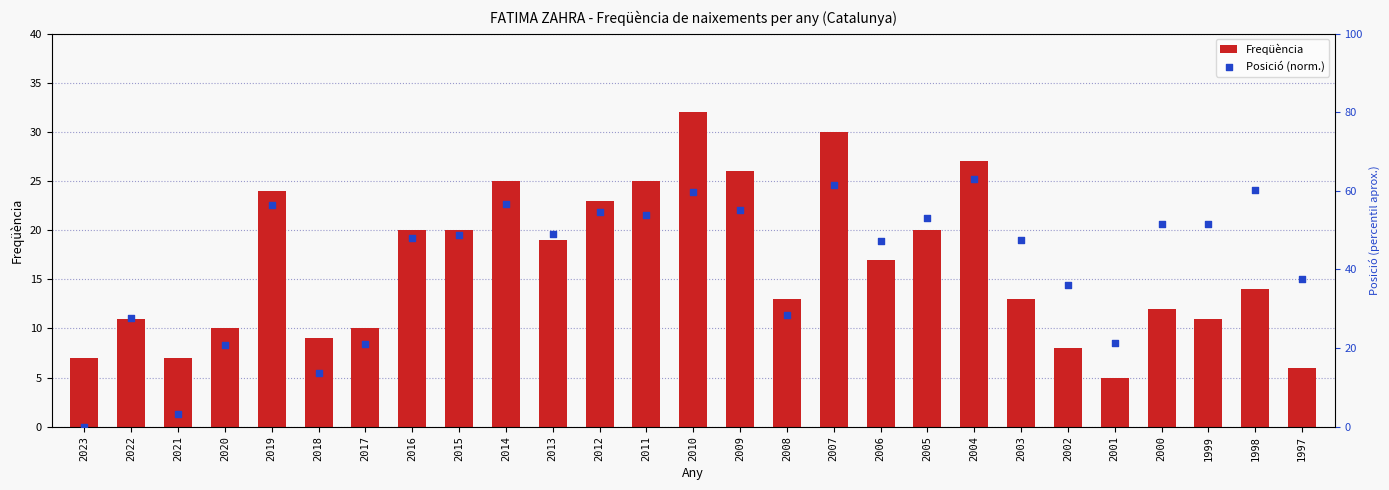

What are all the series names shown in the legend?

Freqüència, Posició (norm.)